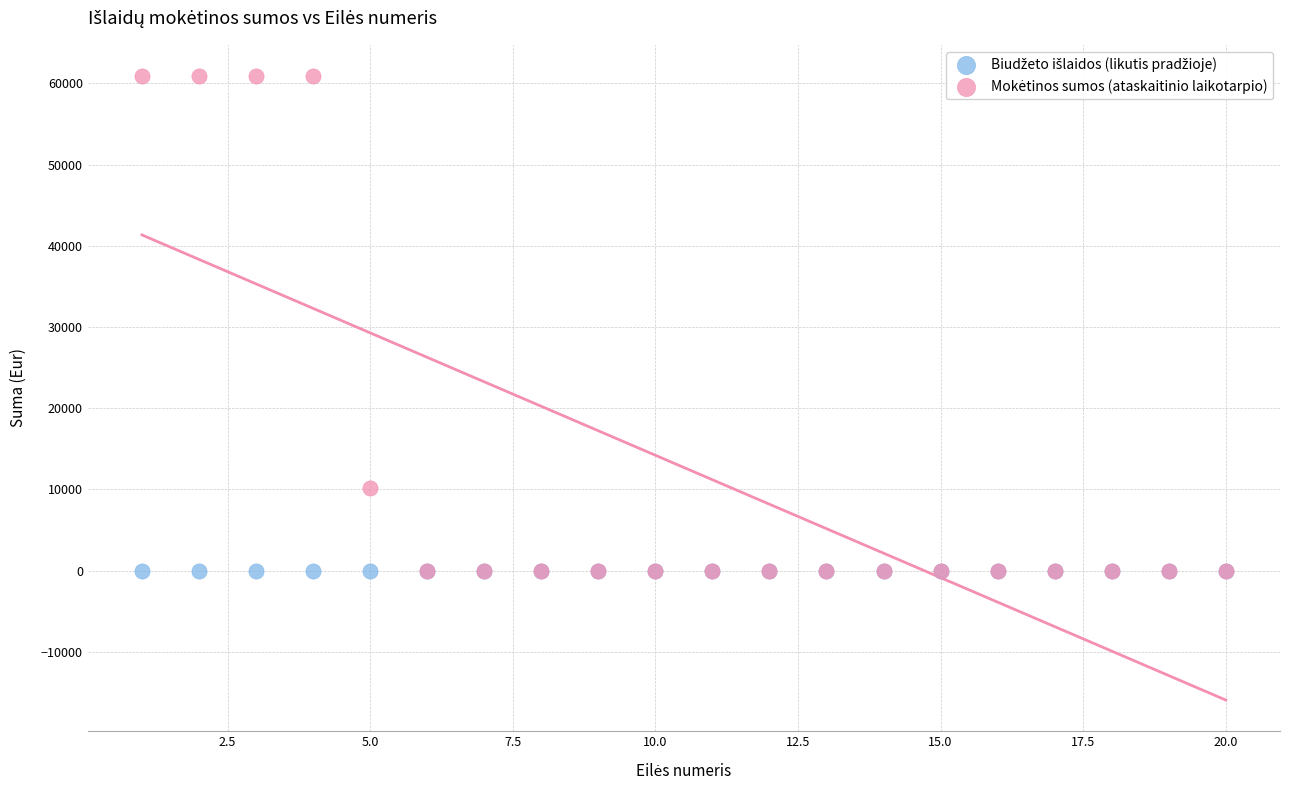

Across all series, what Y value is closest to 30452?

10205.3